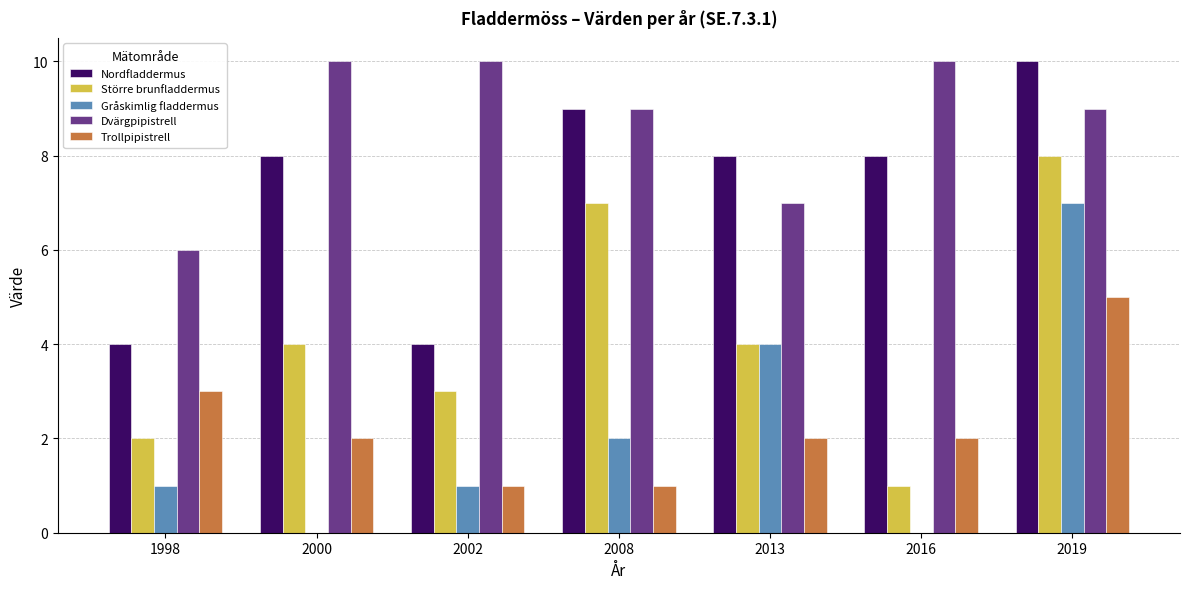

Reading left to right, transcribe all the data shown in this chart.

Nordfladdermus: 4	8	4	9	8	8	10
Större brunfladdermus: 2	4	3	7	4	1	8
Gråskimlig fladdermus: 1	0	1	2	4	0	7
Dvärgpipistrell: 6	10	10	9	7	10	9
Trollpipistrell: 3	2	1	1	2	2	5